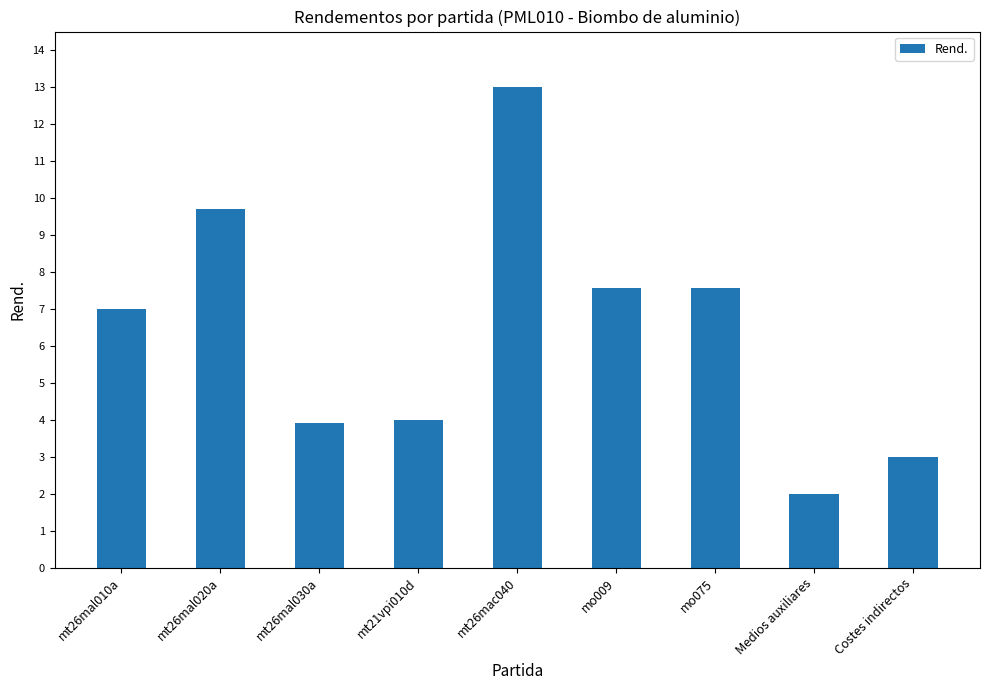

What is the change in value from mt21vpi010d to Medios auxiliares?

-2.0